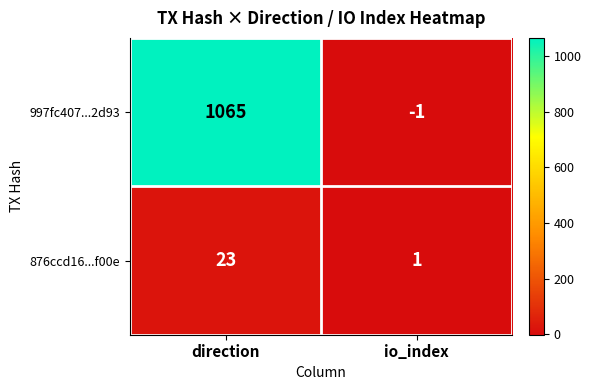

What is the difference between the maximum and minimum values in the 997fc407...2d93 series?

1066